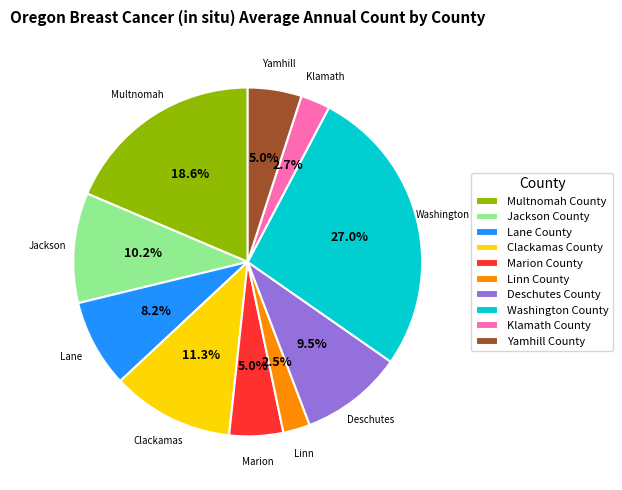

What is the ratio of the value at Yamhill County to the value at Clackamas County?

0.4